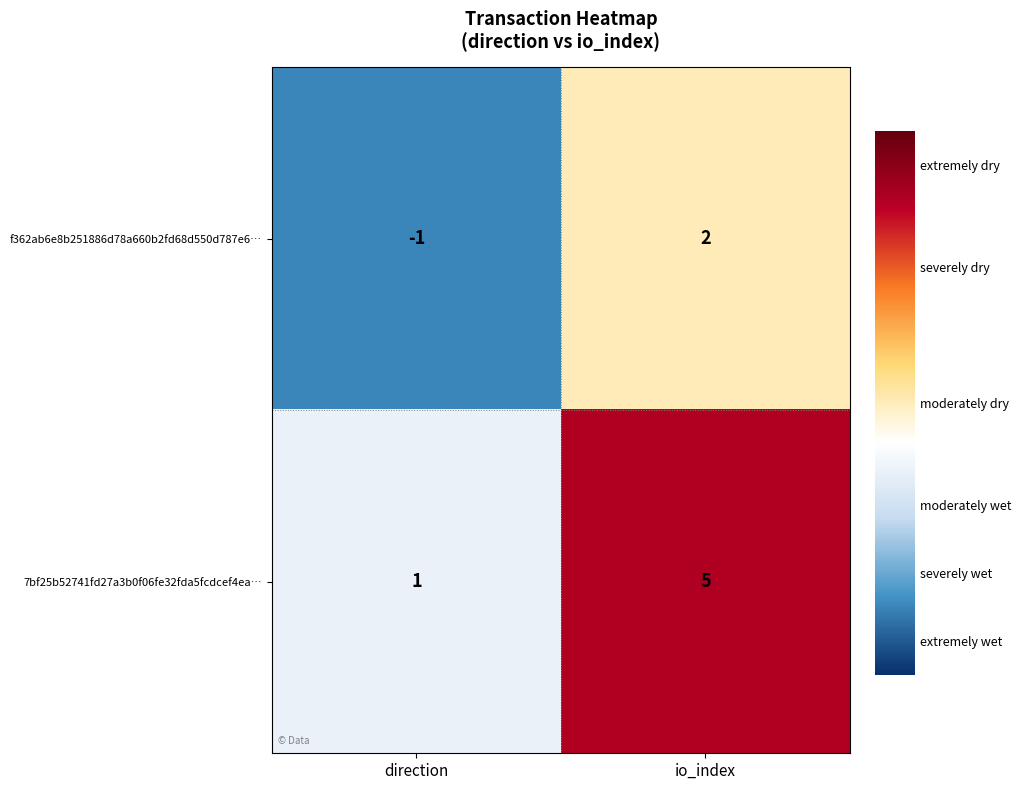

List the series in order of their overall mean, highest first.

7bf25b52741fd27a3b0f06fe32fda5fcdcef4ea…, f362ab6e8b251886d78a660b2fd68d550d787e6…